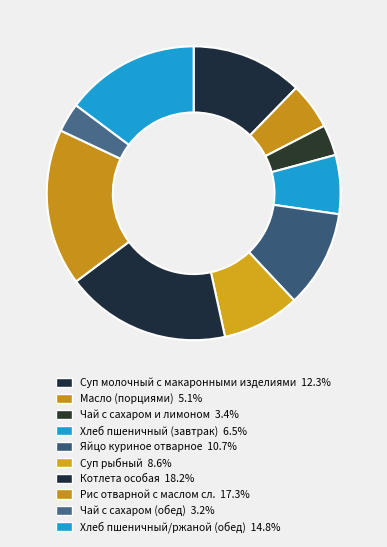

Does any single category account for the majority?

No